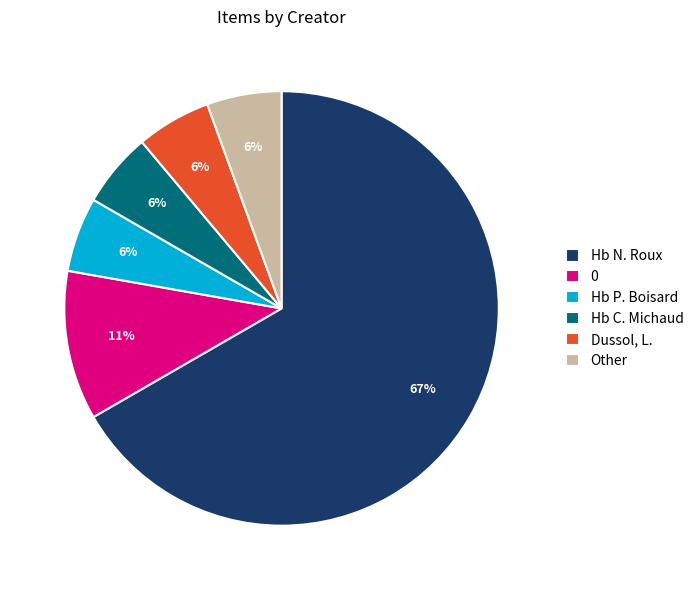

Is Hb P. Boisard the majority of the pie?

No